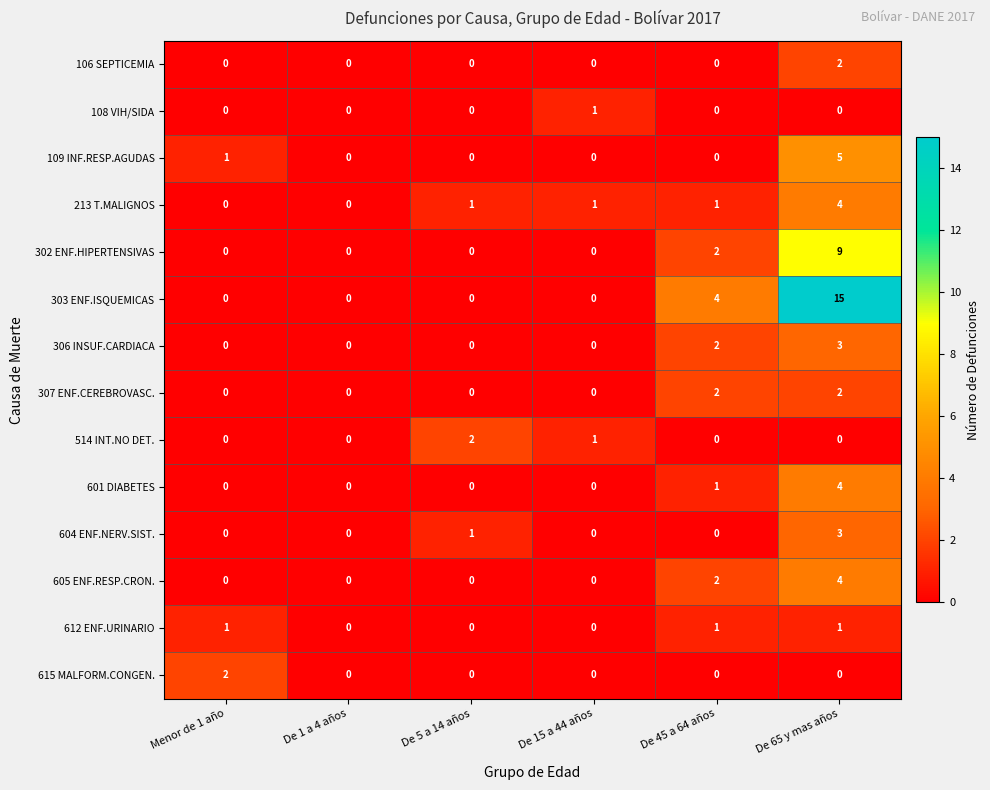

Count the 601 DIABETES values in the range 0 to 1.

5